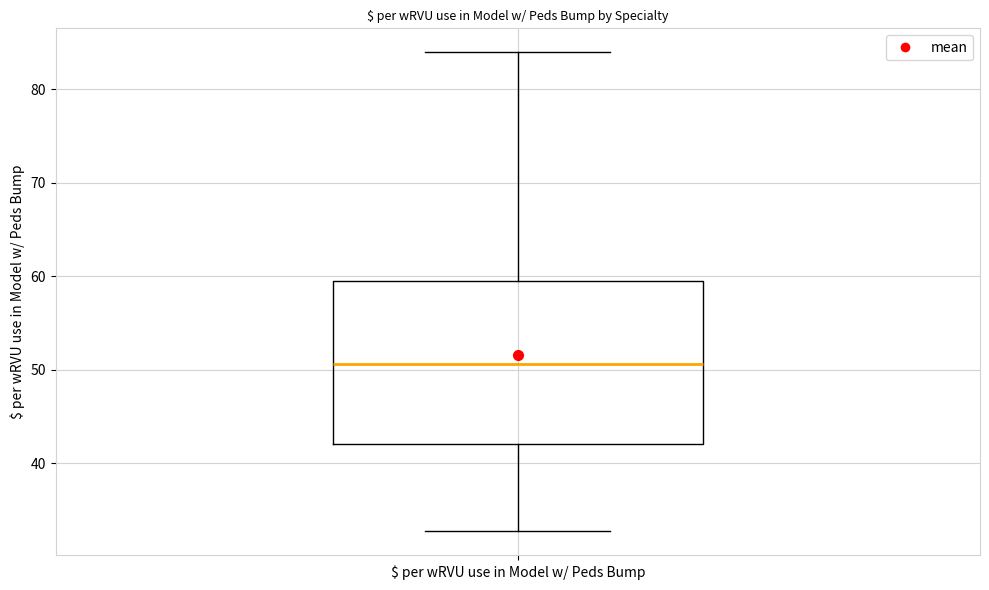

Where is the upper edge of the box for $ per wRVU use in Model w/ Peds Bump on the y-axis? The values are not printed on the chart, so give them approximately, as read against the axis.

59